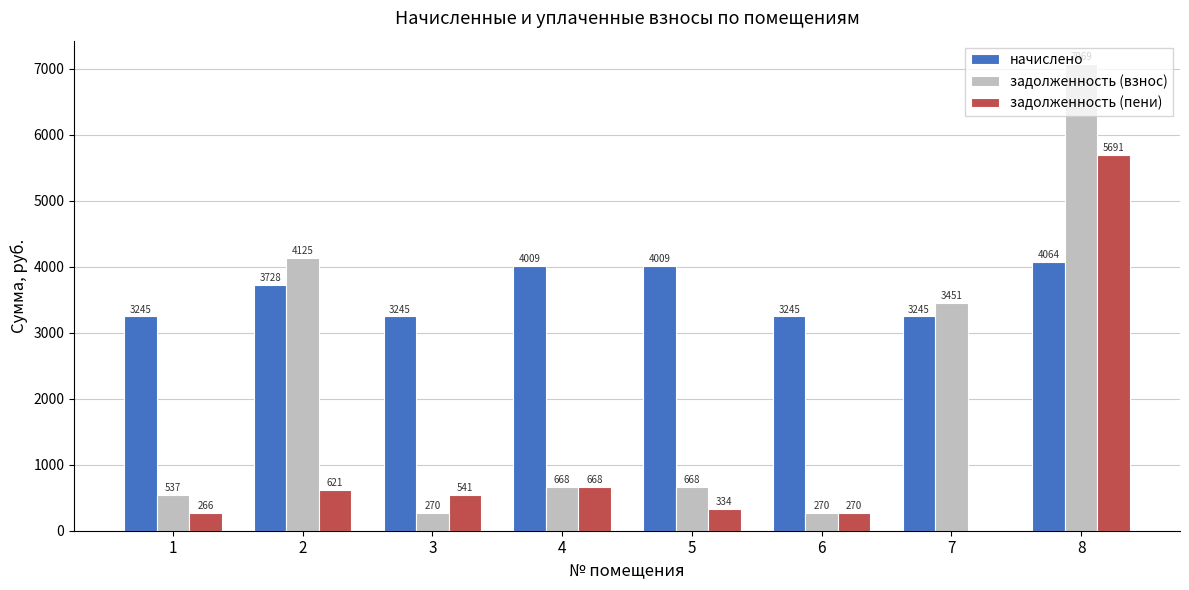

True or false: начислено has a value of 5815.1 at 6.

False